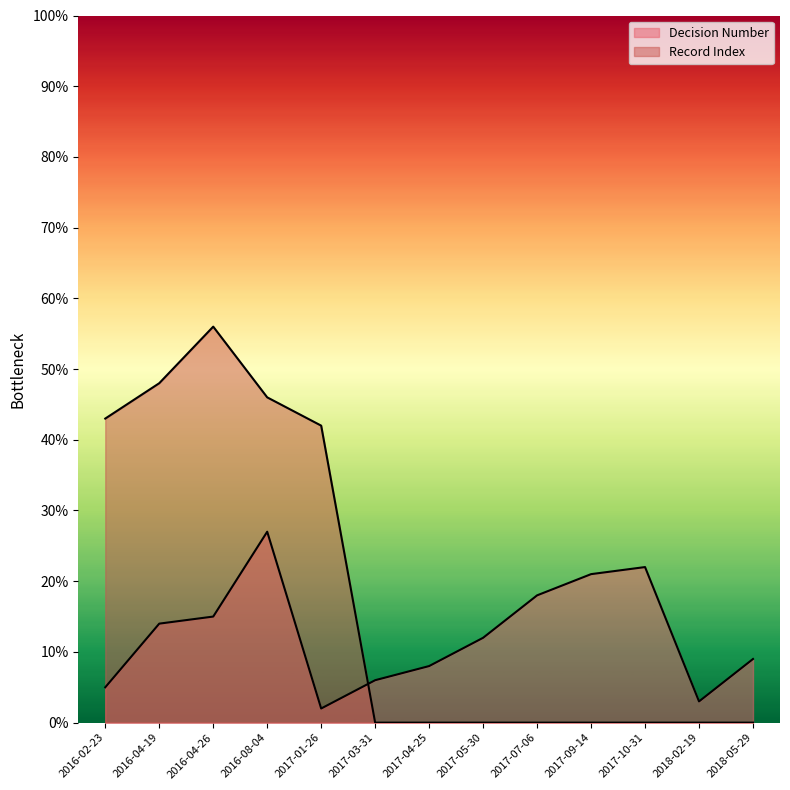

Rank the categories by Decision Number value from highest to lowest.

2016-08-04, 2017-10-31, 2017-09-14, 2017-07-06, 2016-04-26, 2016-04-19, 2017-05-30, 2018-05-29, 2017-04-25, 2017-03-31, 2016-02-23, 2018-02-19, 2017-01-26